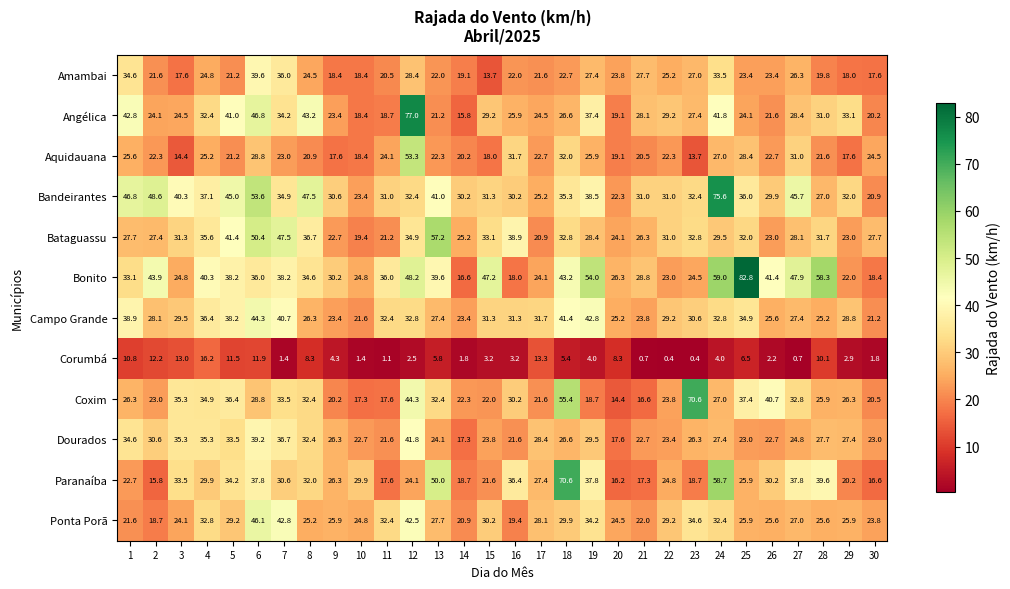

What is the difference between the second highest and second lowest values in the Aquidauana series?

17.6